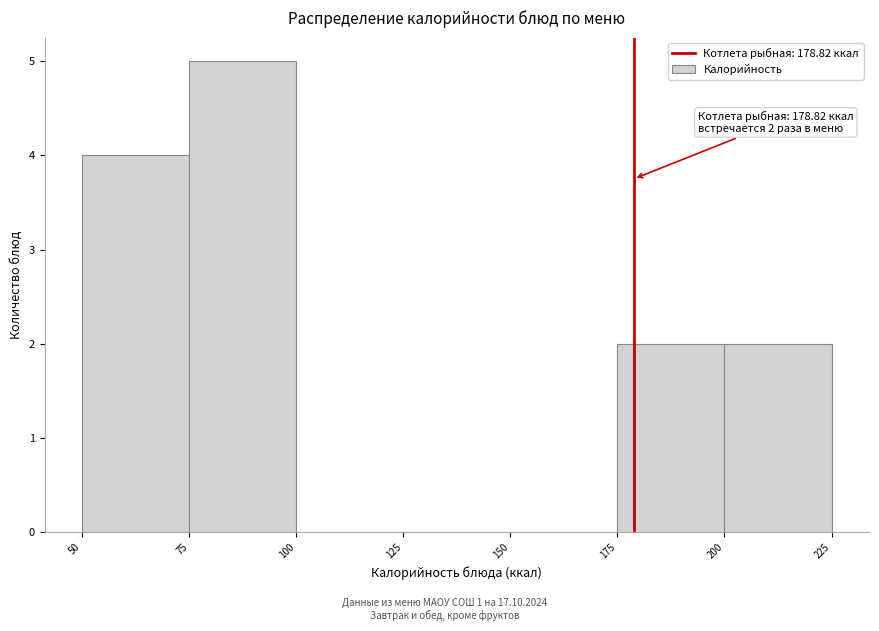

Which range on the x-axis has the tallest bar?

75 to 100